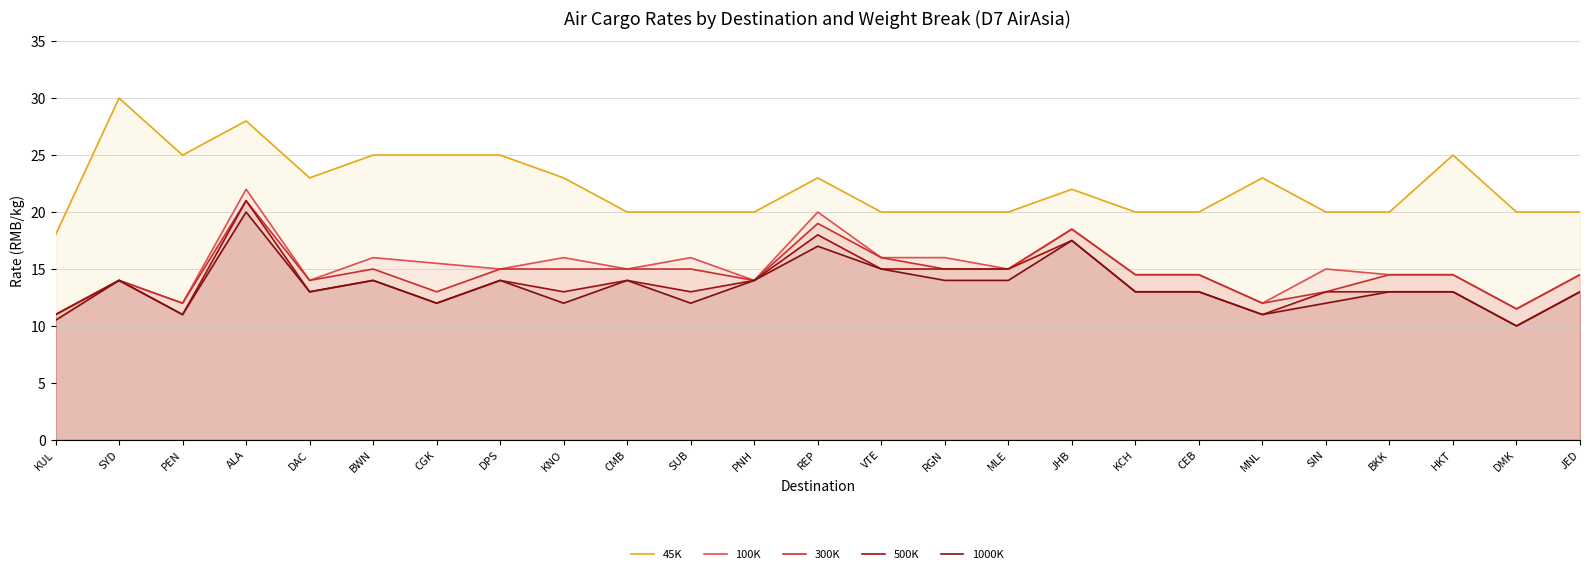

Rank the series at KUL from lowest to highest value.

1000K, 100K, 300K, 500K, 45K